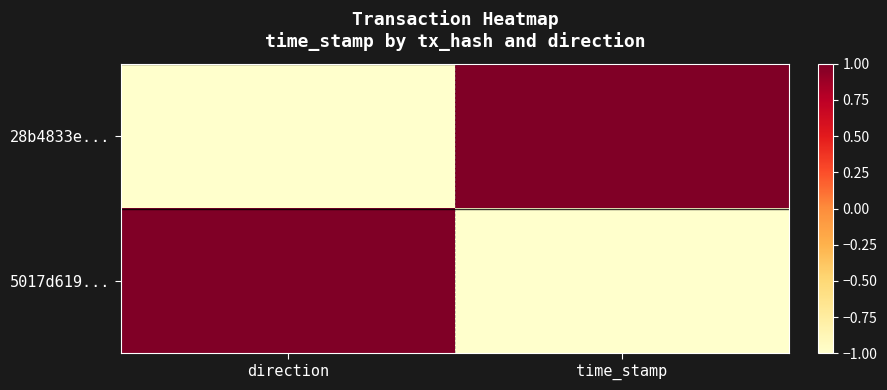

Which category has the highest value across all series?

time_stamp